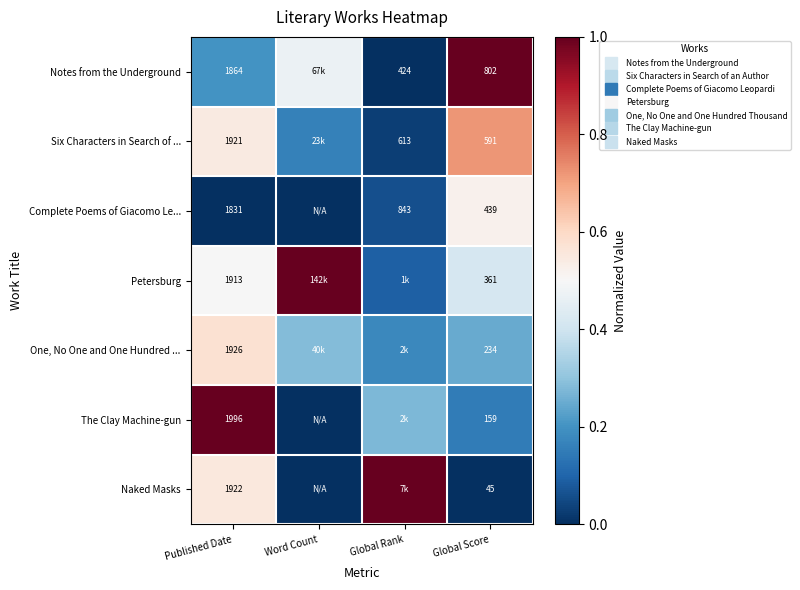

How many data points in Naked Masks are above 0?

2